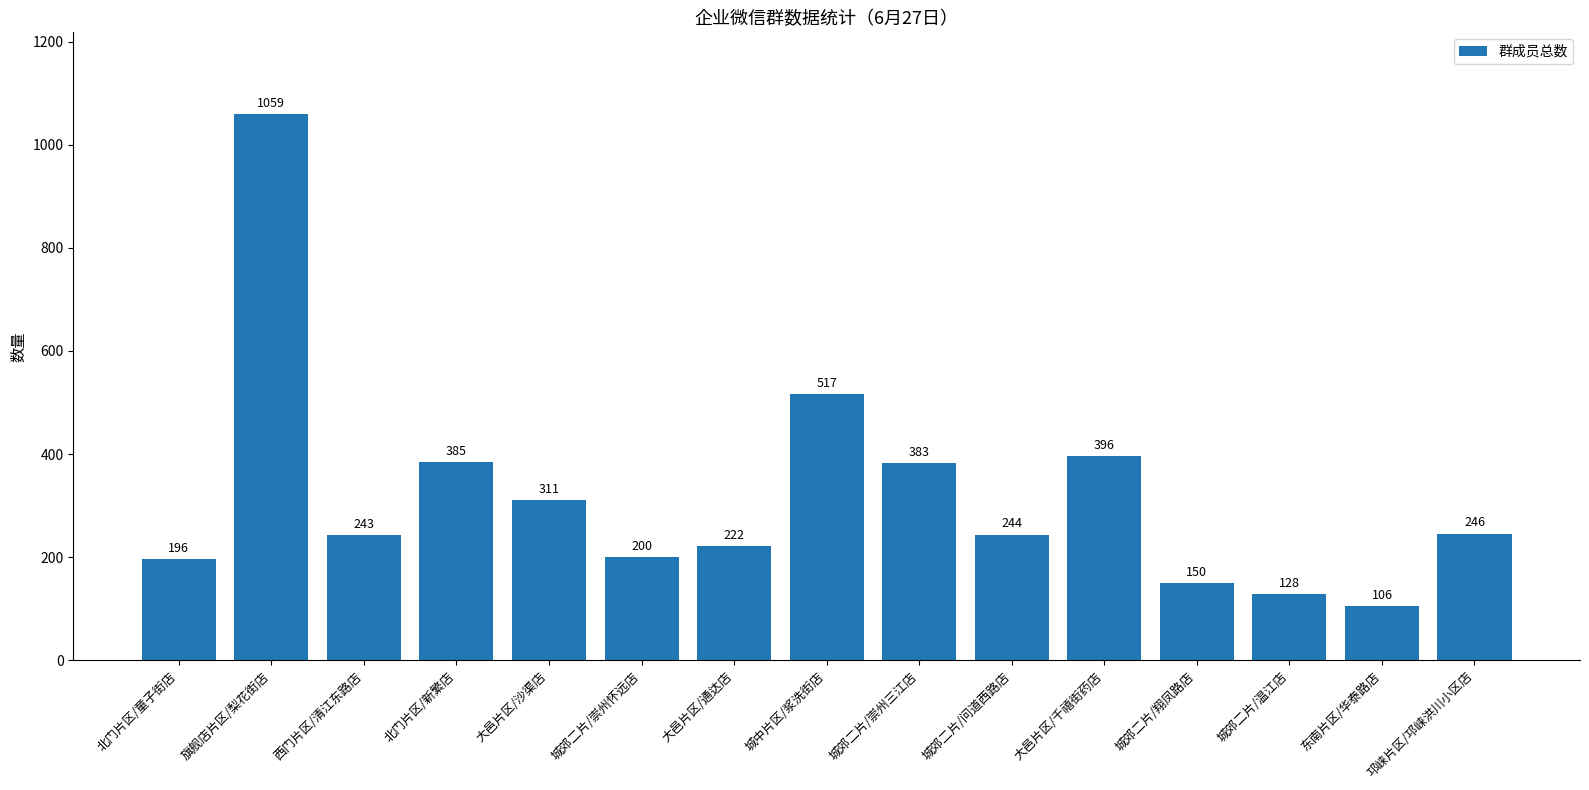

What is the approximate value at 北门片区/童子街店, to the nearest 50?

200